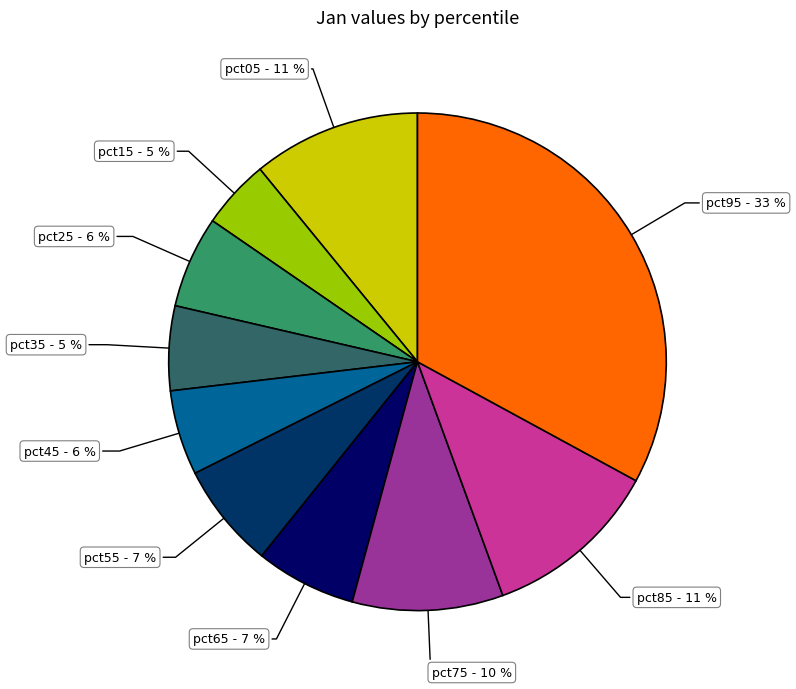

Do pct45 and pct15 together represent more than half of the pie?

No